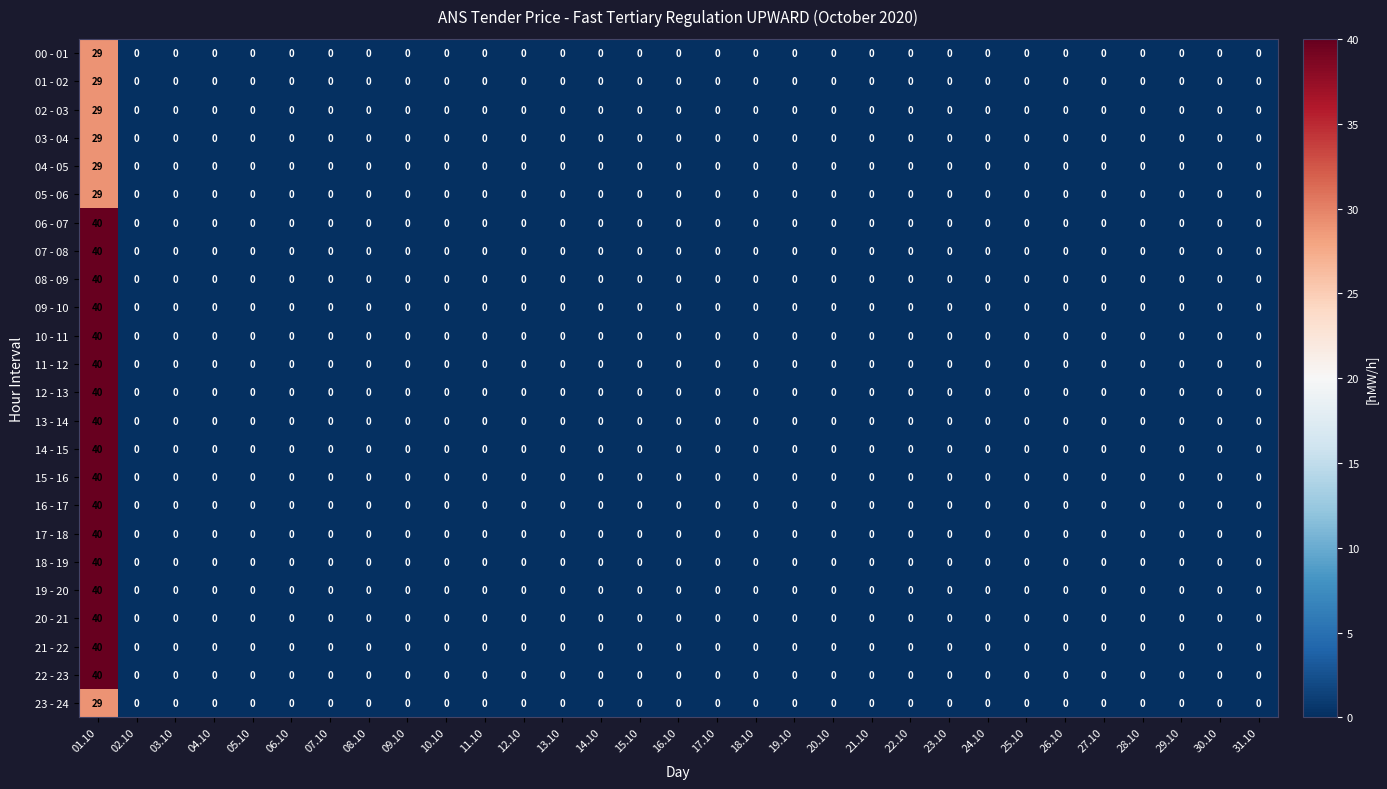

What is the sum of all 18 - 19 values?

40